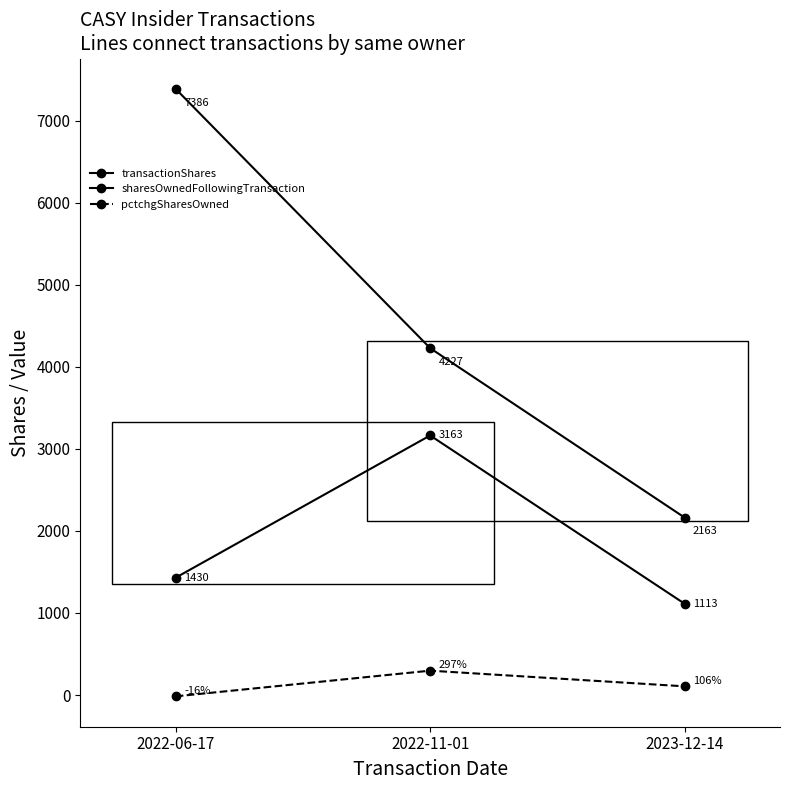

Does the chart have visible grid lines?

No